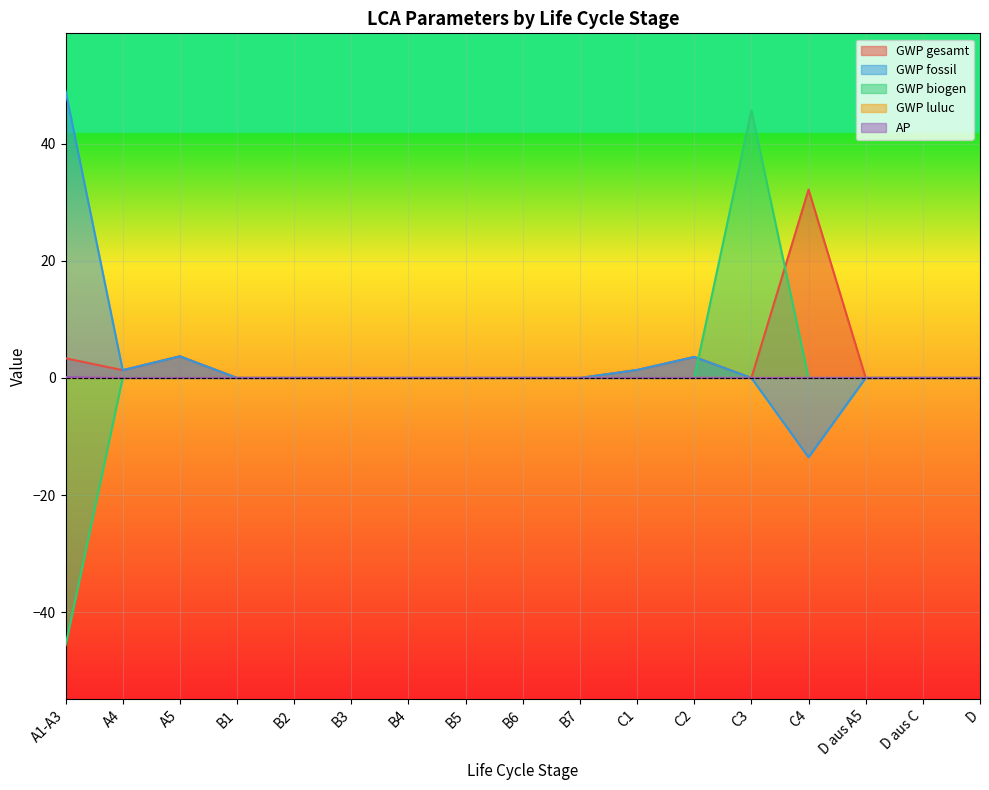

What is the minimum value shown in the chart?

-45.7